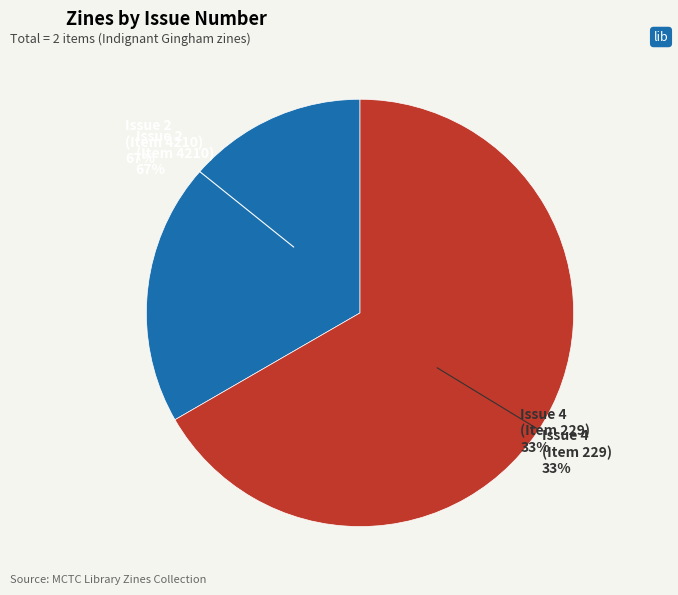

How many slices are in this pie chart?

2